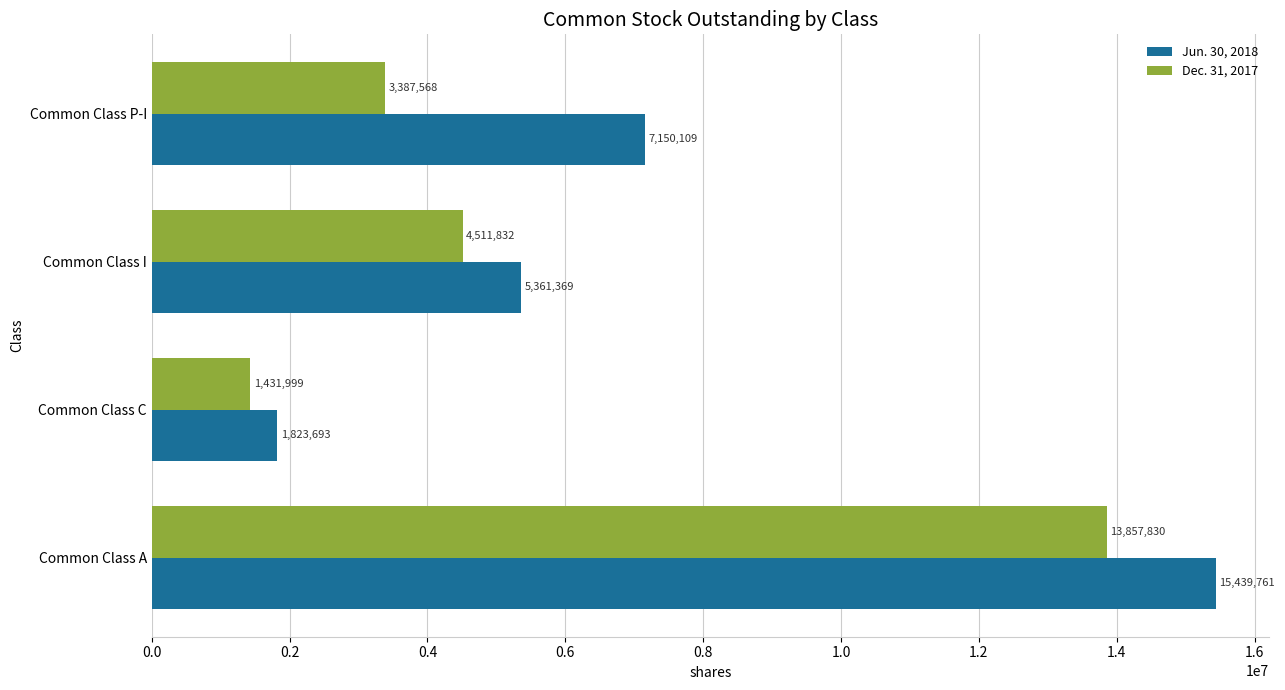

What are all the series names shown in the legend?

Jun. 30, 2018, Dec. 31, 2017